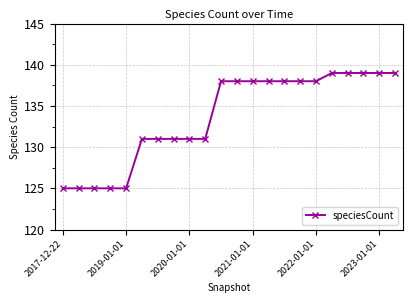

Reading left to right, what are all the values shown in this chart?

125	125	125	125	125	131	131	131	131	131	138	138	138	138	138	138	138	139	139	139	139	139